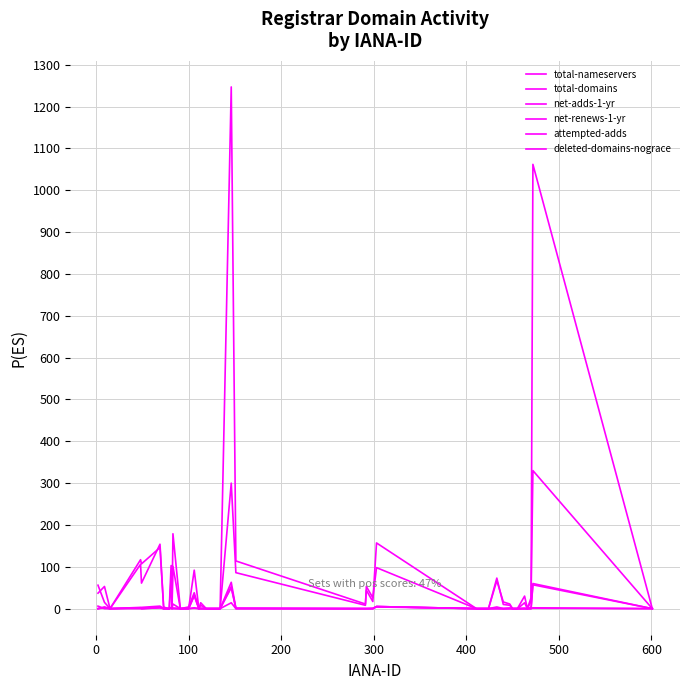

What is the sum of all total-nameservers values?

1793